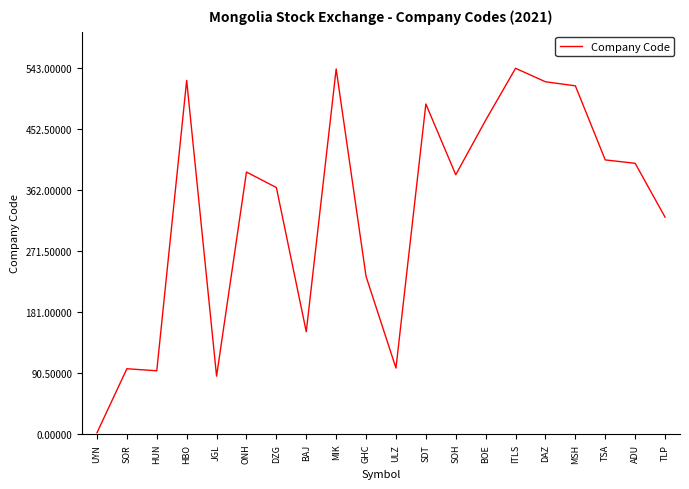

Read the value at ULZ, to the nearest 10.

100